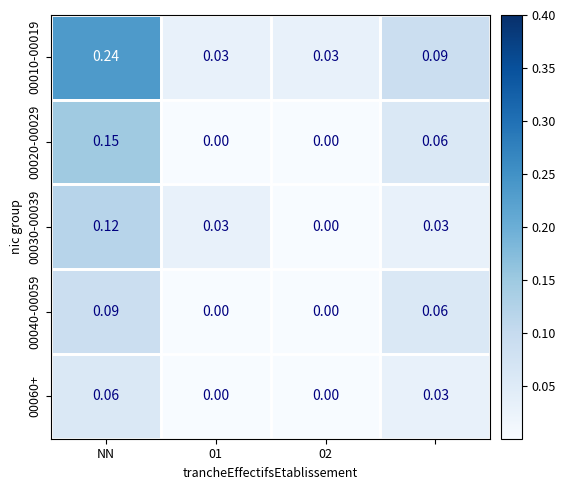

At how many categories does at least one series exceed 0?

4